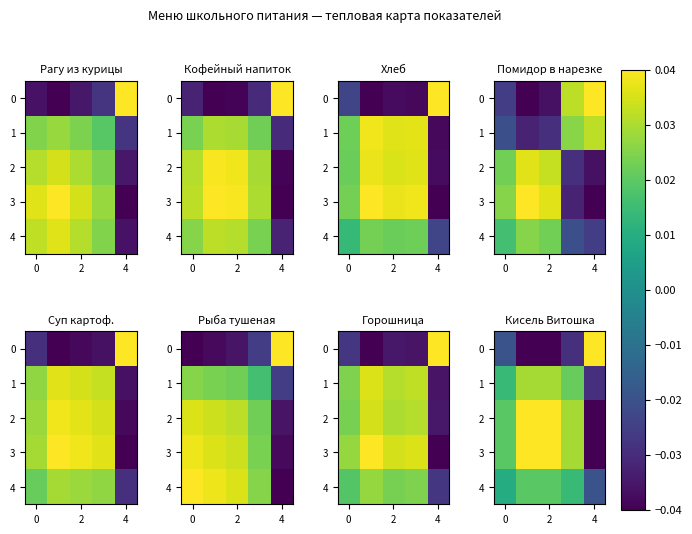

The value of row_0 at 2 is -0.0. True or false?

False